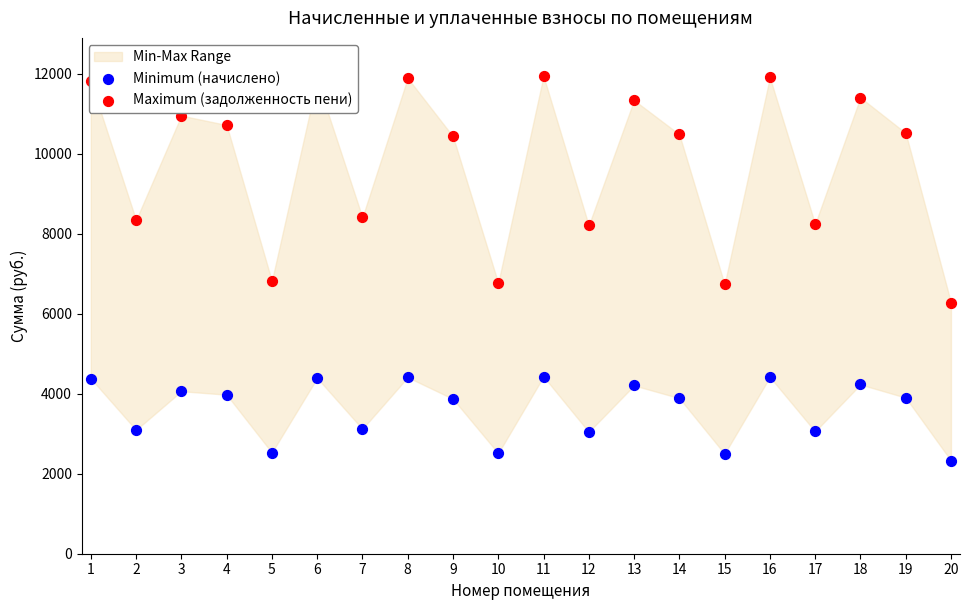

Which series contains the lowest Y value?

Minimum (начислено)